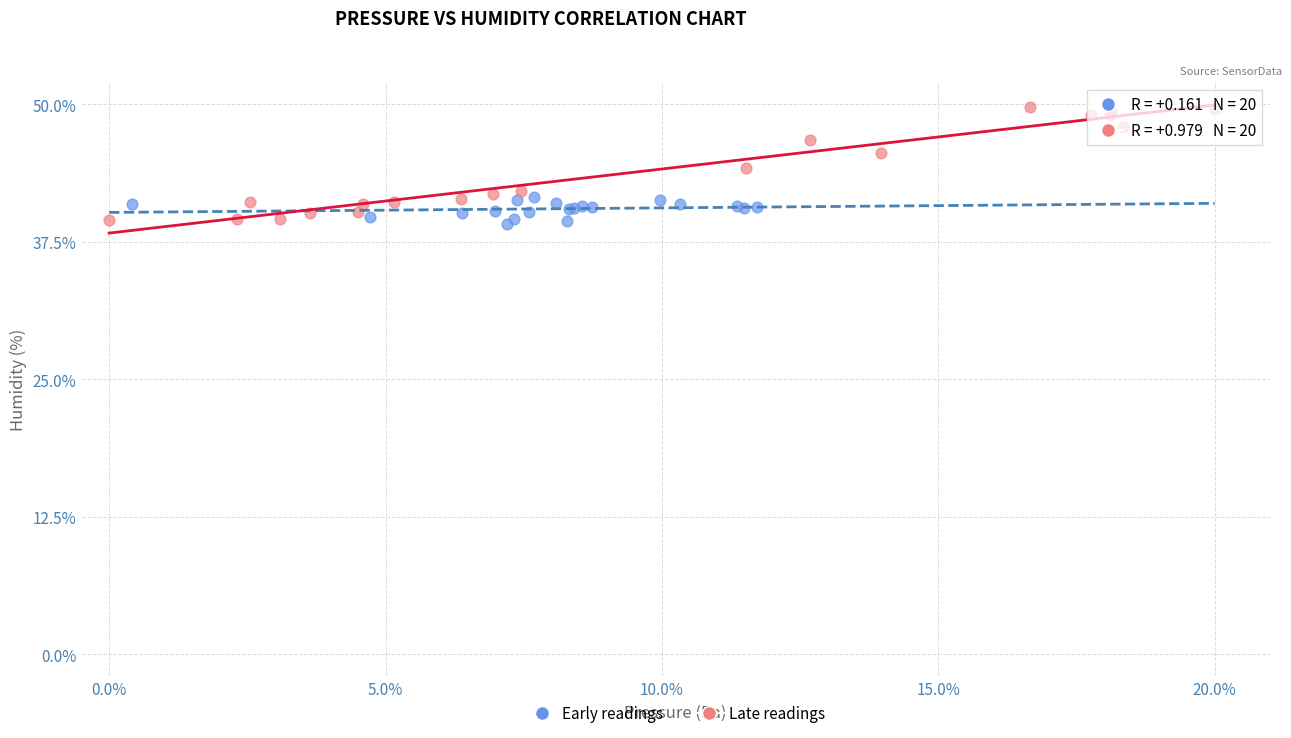

Which series contains the highest Y value?

Late readings